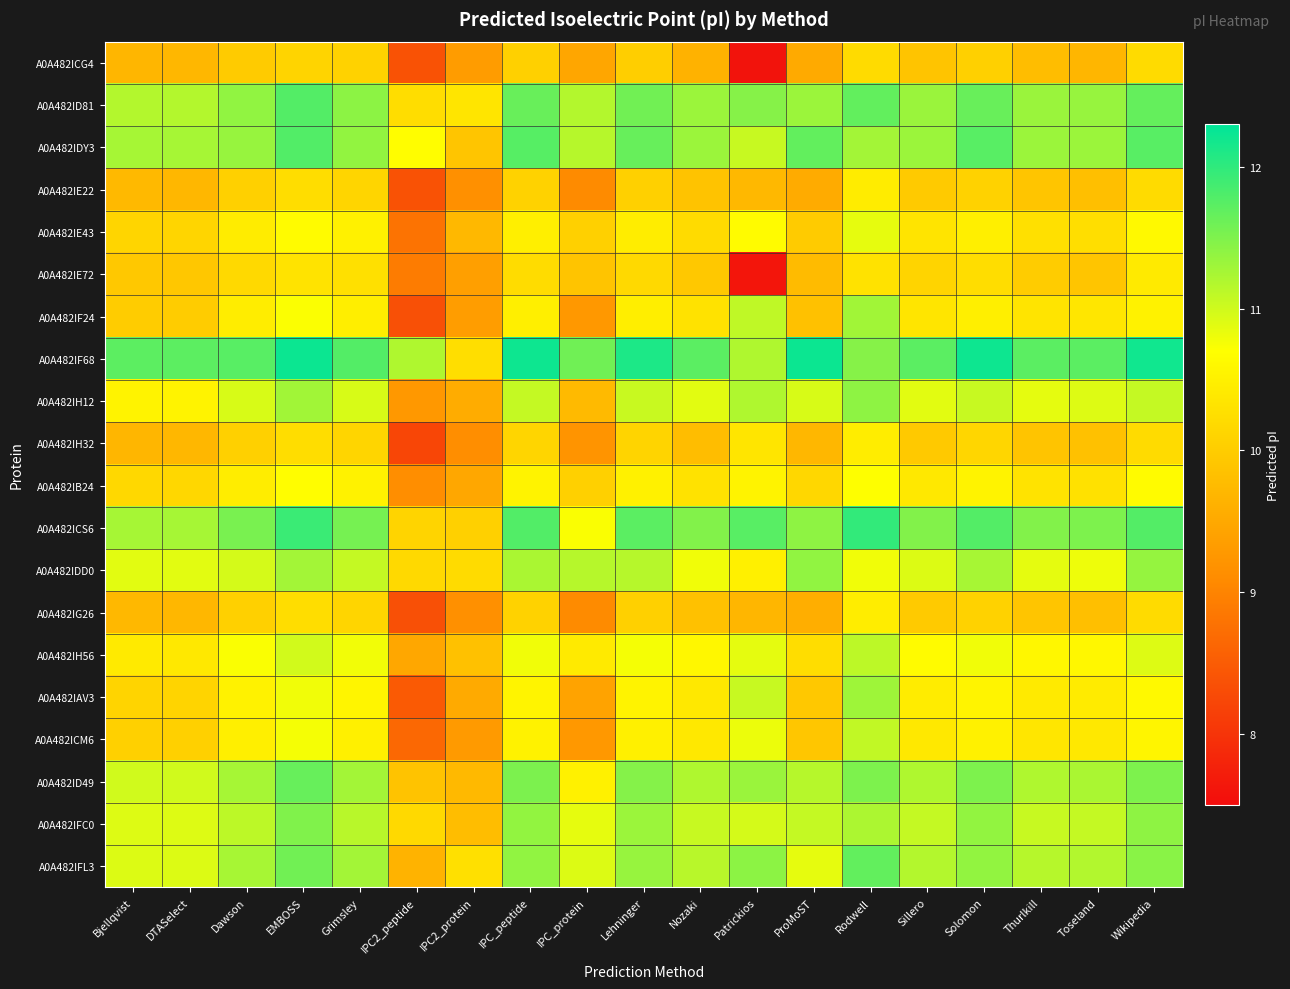

Which series has the widest spread of values?

A0A482IF24